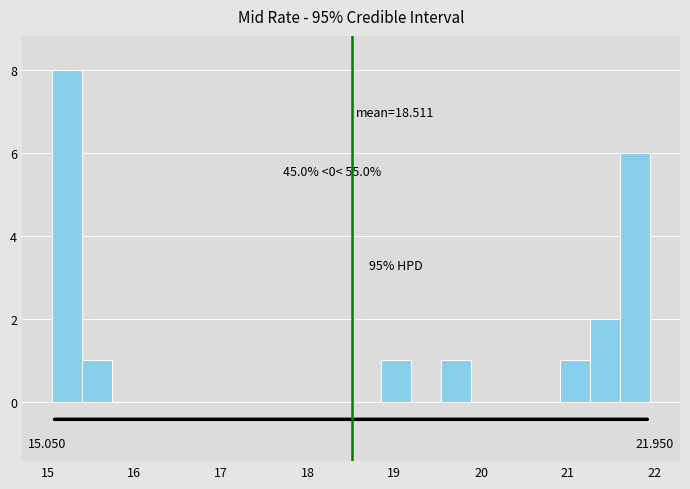

Around what value on the x-axis is the tallest bar? Give the approximate position of its centre, as read against the axis.

15.2